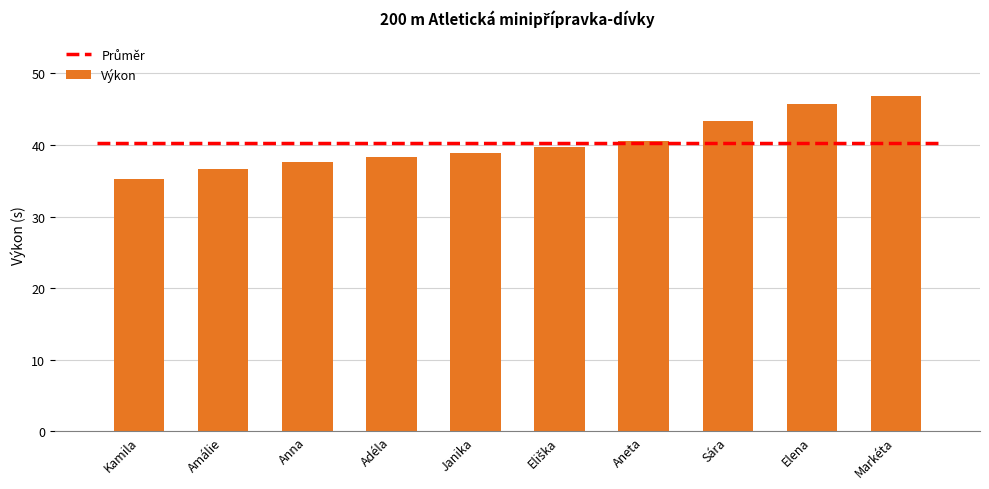

What is the maximum value shown in the chart?

46.8